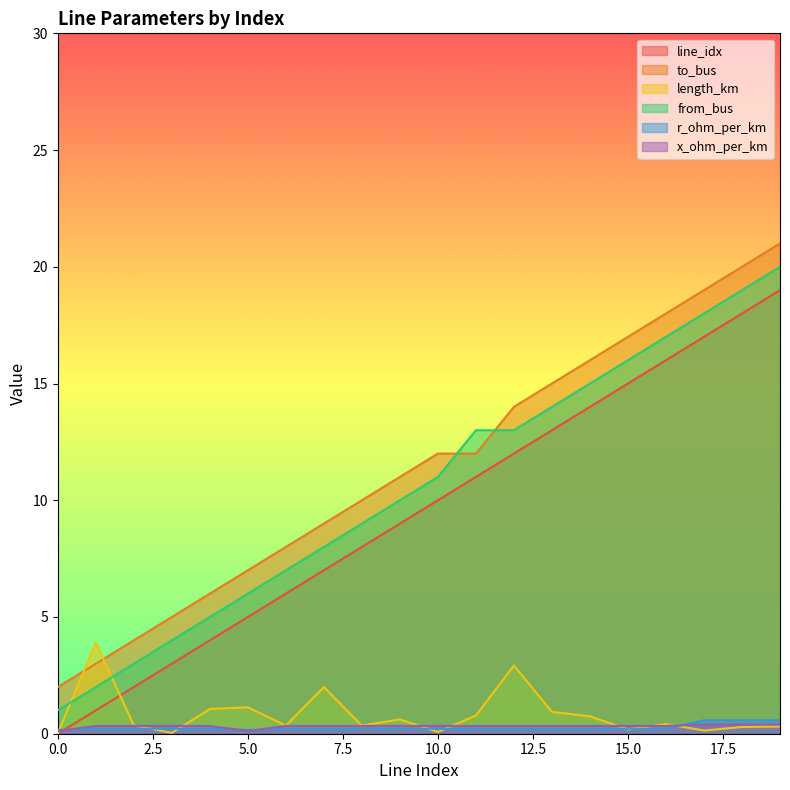

Does the chart have visible grid lines?

No